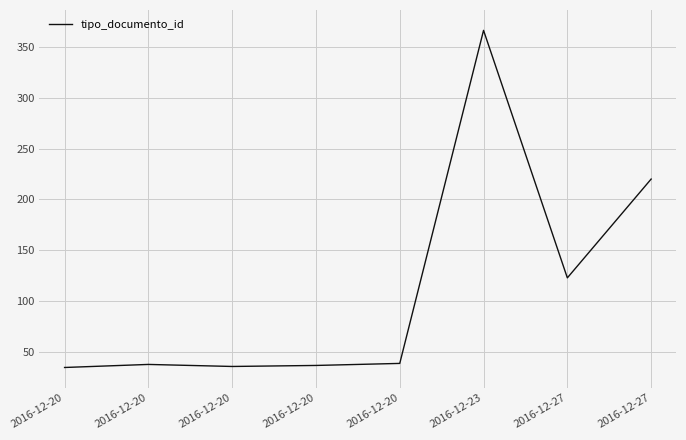

True or false: the data shows 110 at 2016-12-23.

False